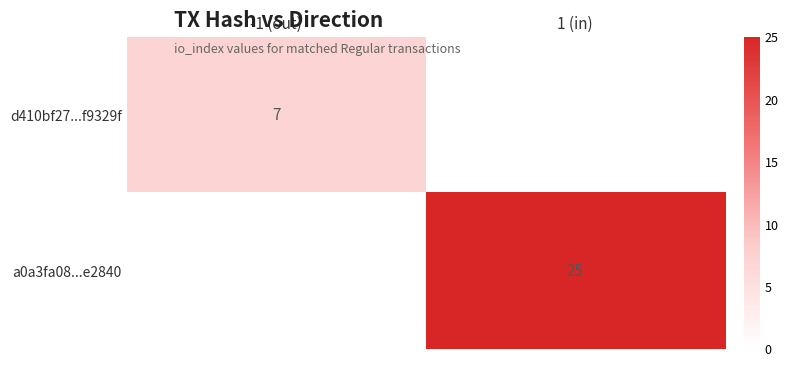

Is the value of a0a3fa08...e2840 at 1 (in) greater than the value of d410bf27...f9329f at -1 (out)?

Yes